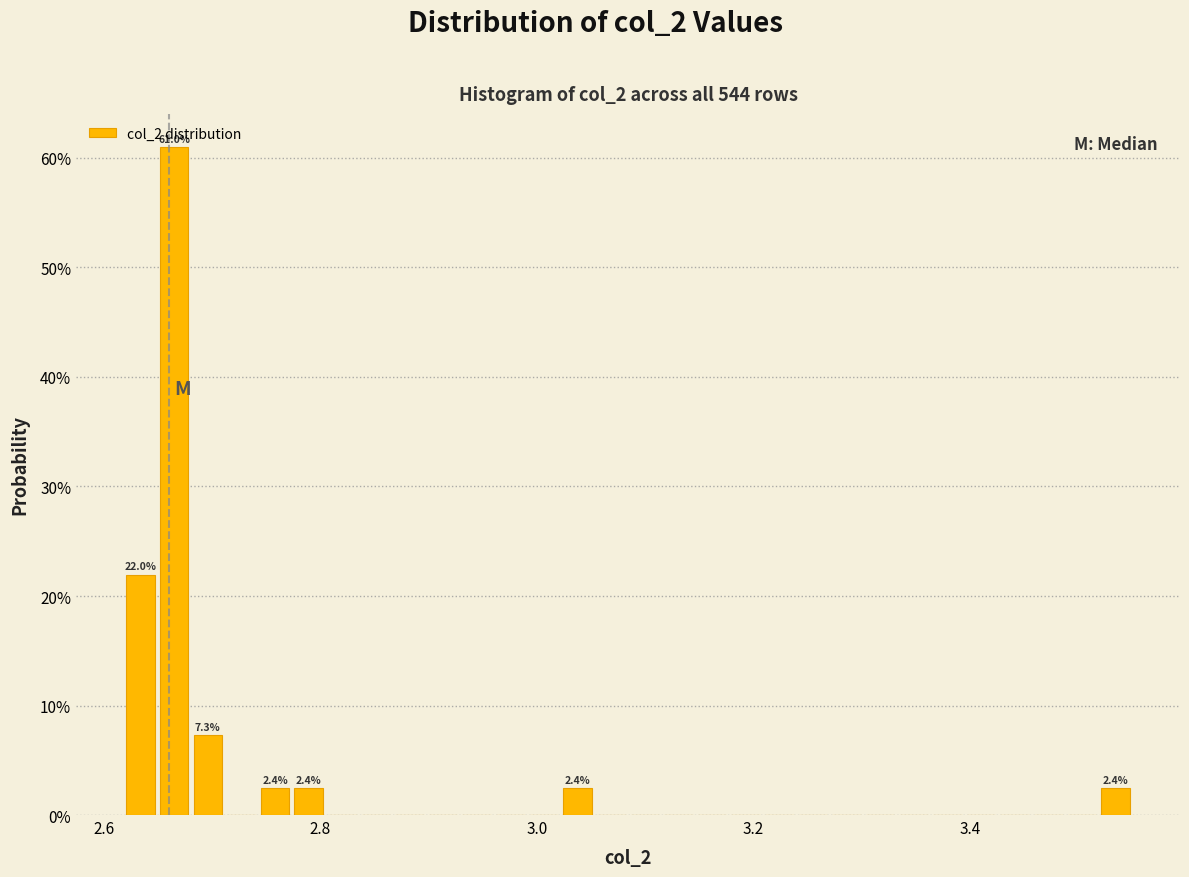

Read against the x-axis, roughly where is the centre of the tallest bar?

2.66